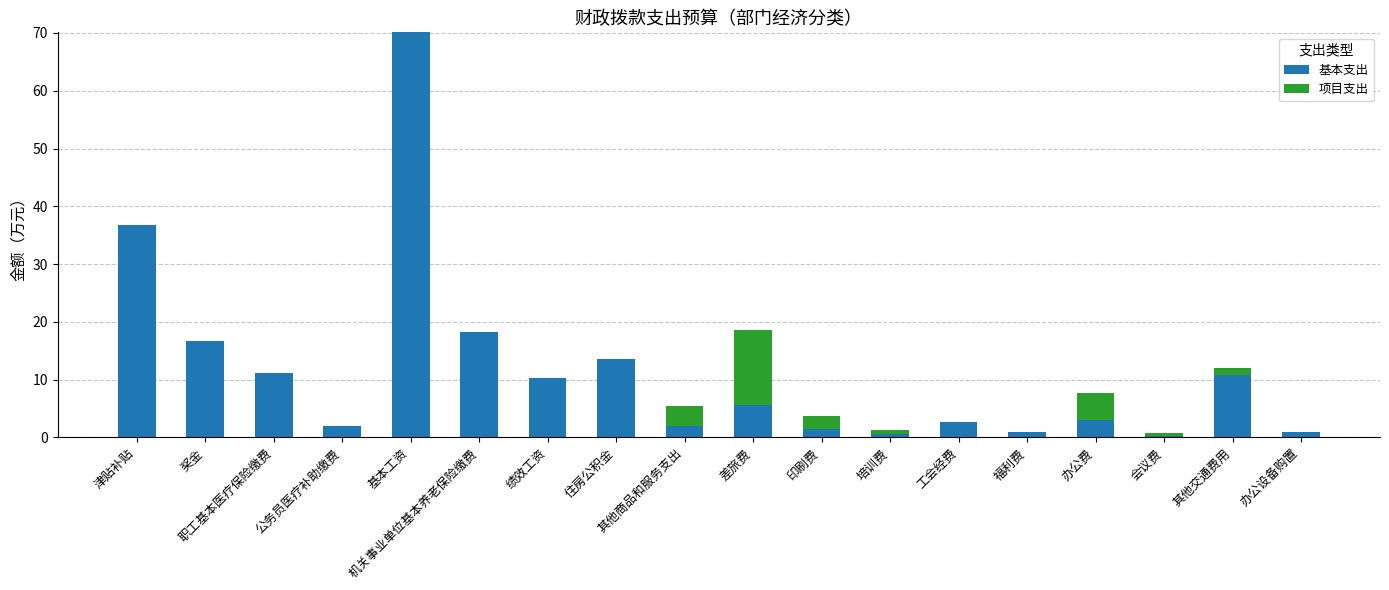

At which category is the sum across all series the highest?

基本工资